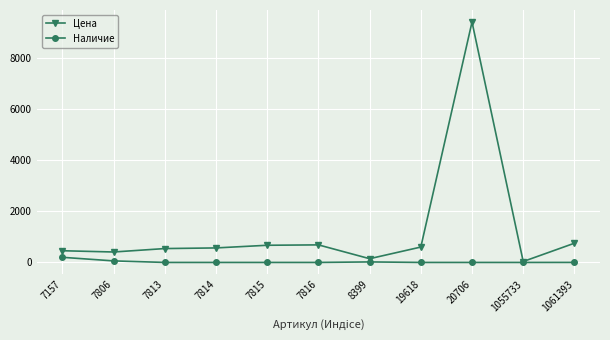

In Наличие, how many points are higher than both neighbors (excluding endpoints)?

1